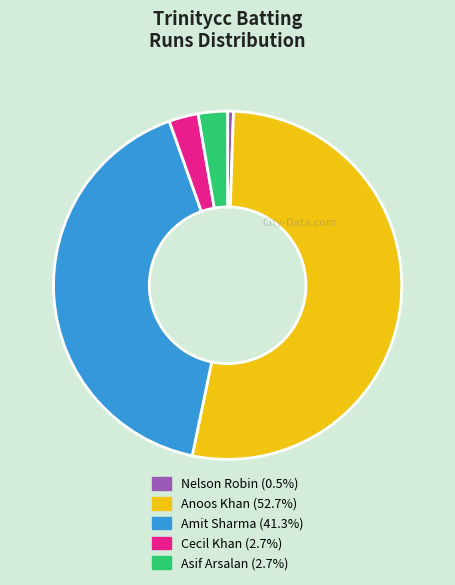

Is there any slice that represents more than half of the pie?

Yes